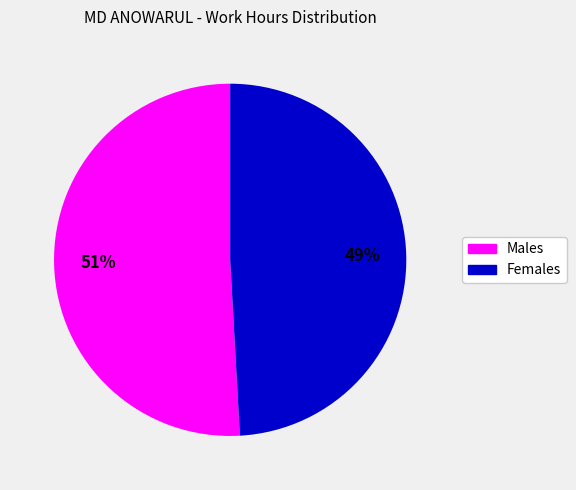

How many slices are in this pie chart?

2